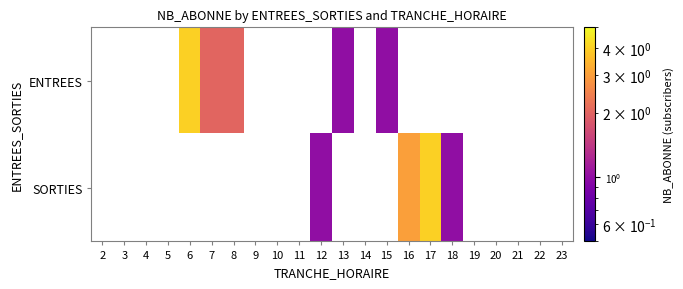

Rank the series at 4 from lowest to highest value.

ENTREES, SORTIES